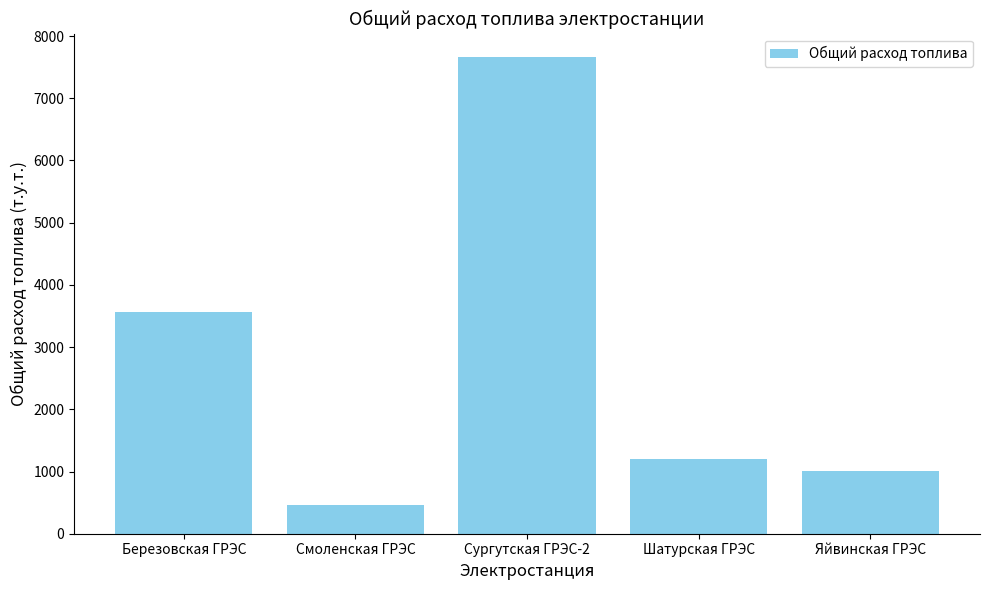

What is the greatest value displayed?

7656.8